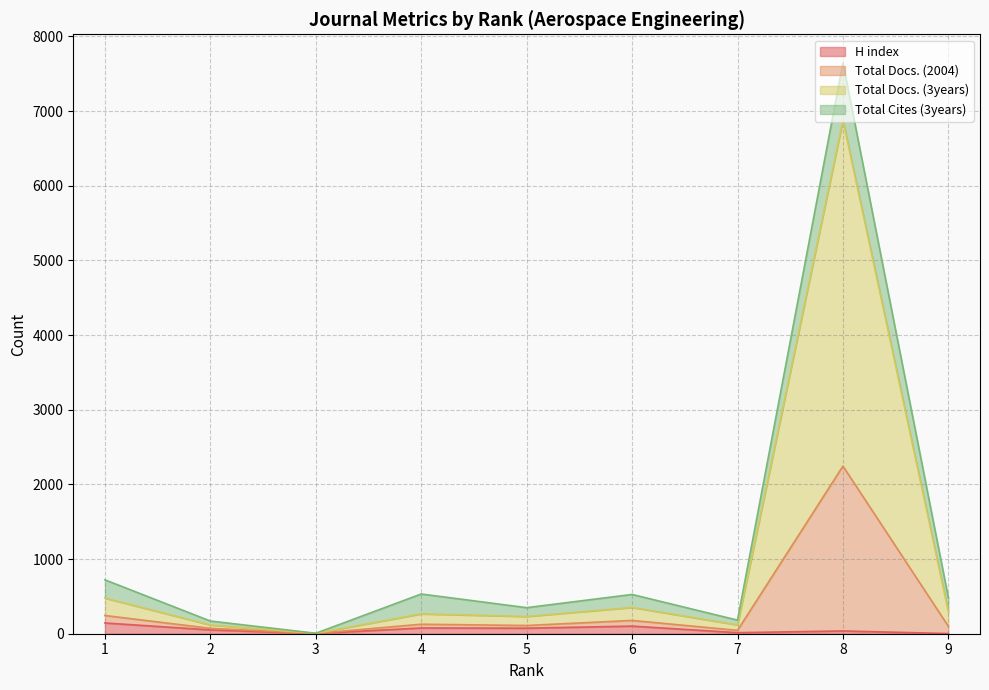

True or false: Total Docs. (2004) and H index cross at least once.

False